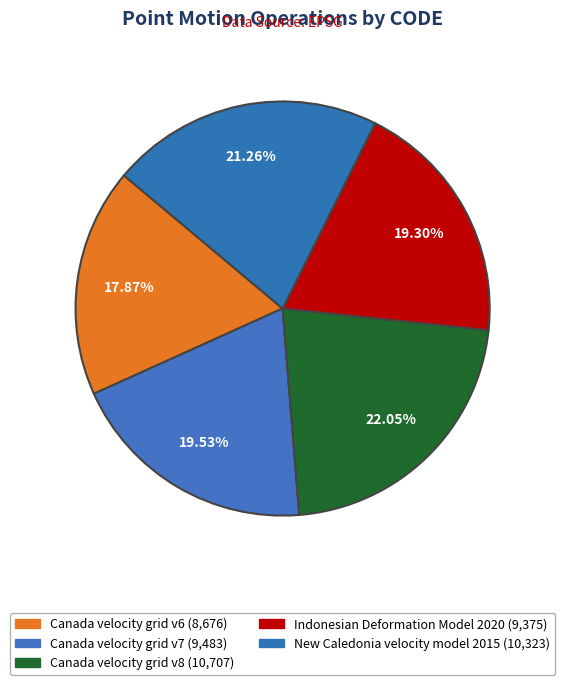

What is the ratio of the value at Canada velocity grid v6 to the value at Canada velocity grid v7?

0.9